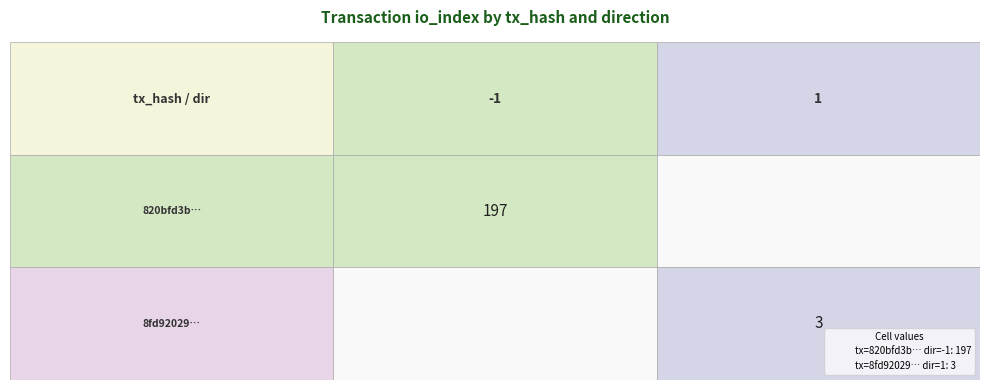

Which series has the widest spread of values?

820bfd3b…